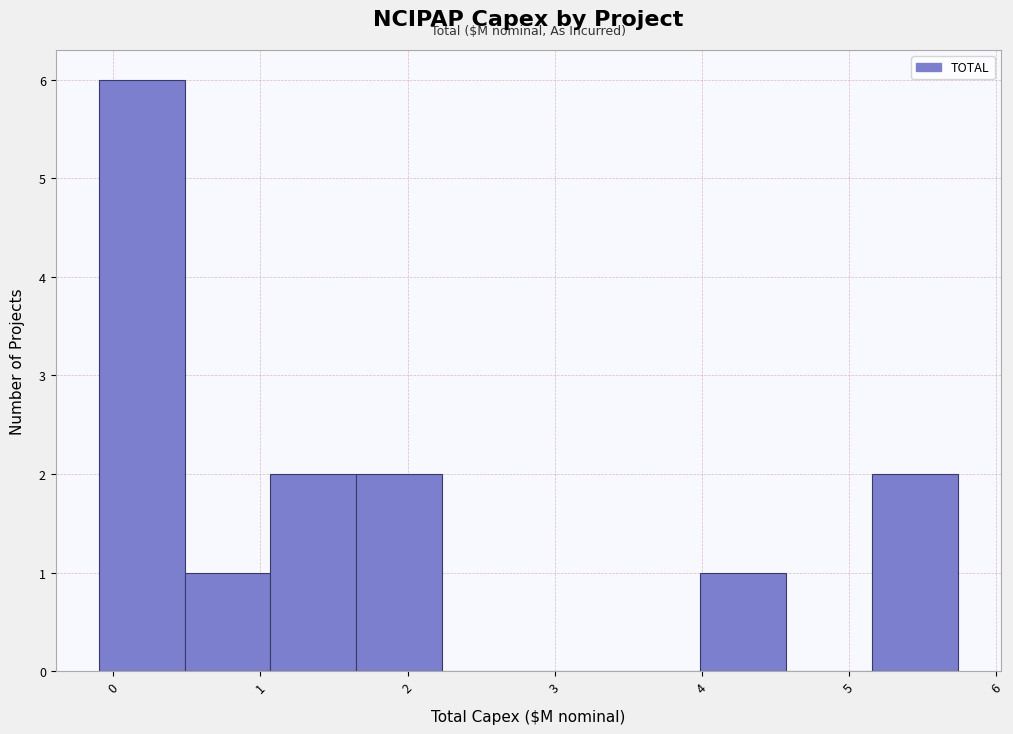

Reading left to right, transcribe this chart: for each bar, give the range it covers on the x-axis and its height. Neither the bar edges nor the heights are printed on the chart, so give them approximately, as read against the axes.

-0.1 to 0.5: 6
0.5 to 1.1: 1
1.1 to 1.7: 2
1.7 to 2.2: 2
2.2 to 2.8: 0
2.8 to 3.4: 0
3.4 to 4.0: 0
4.0 to 4.6: 1
4.6 to 5.2: 0
5.2 to 5.7: 2